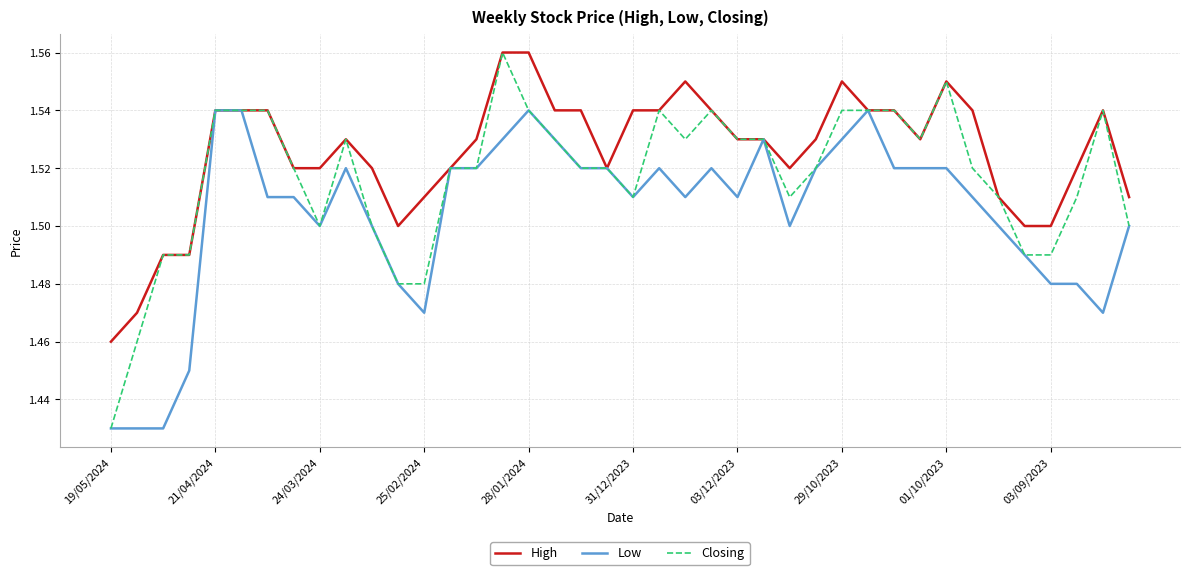

List the series in order of their overall mean, highest first.

High, Closing, Low